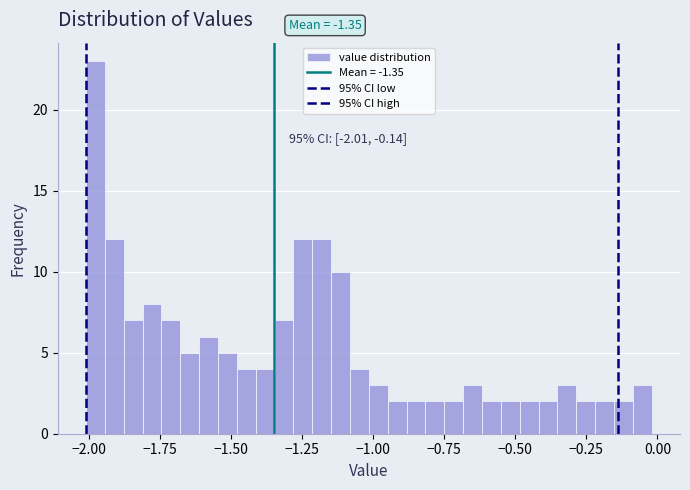

Around what value on the x-axis is the tallest bar? Give the approximate position of its centre, as read against the axis.

-2.00